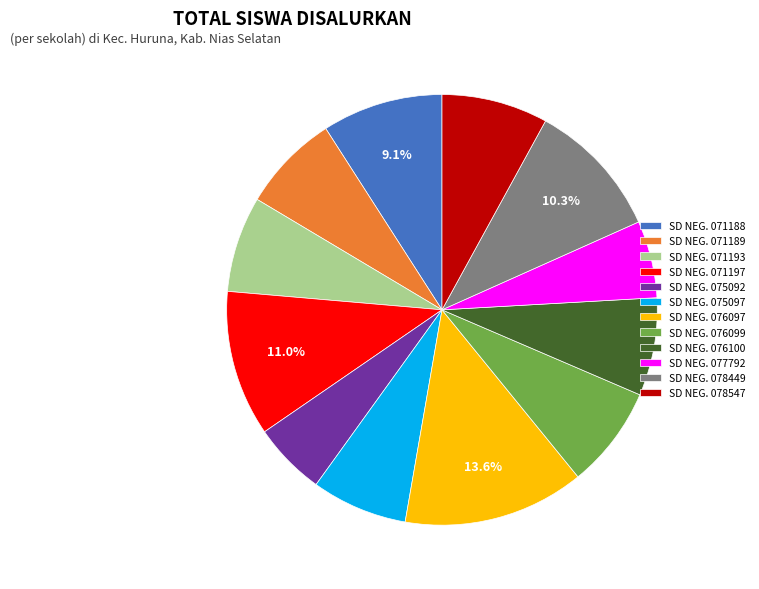

How many slices are in this pie chart?

12